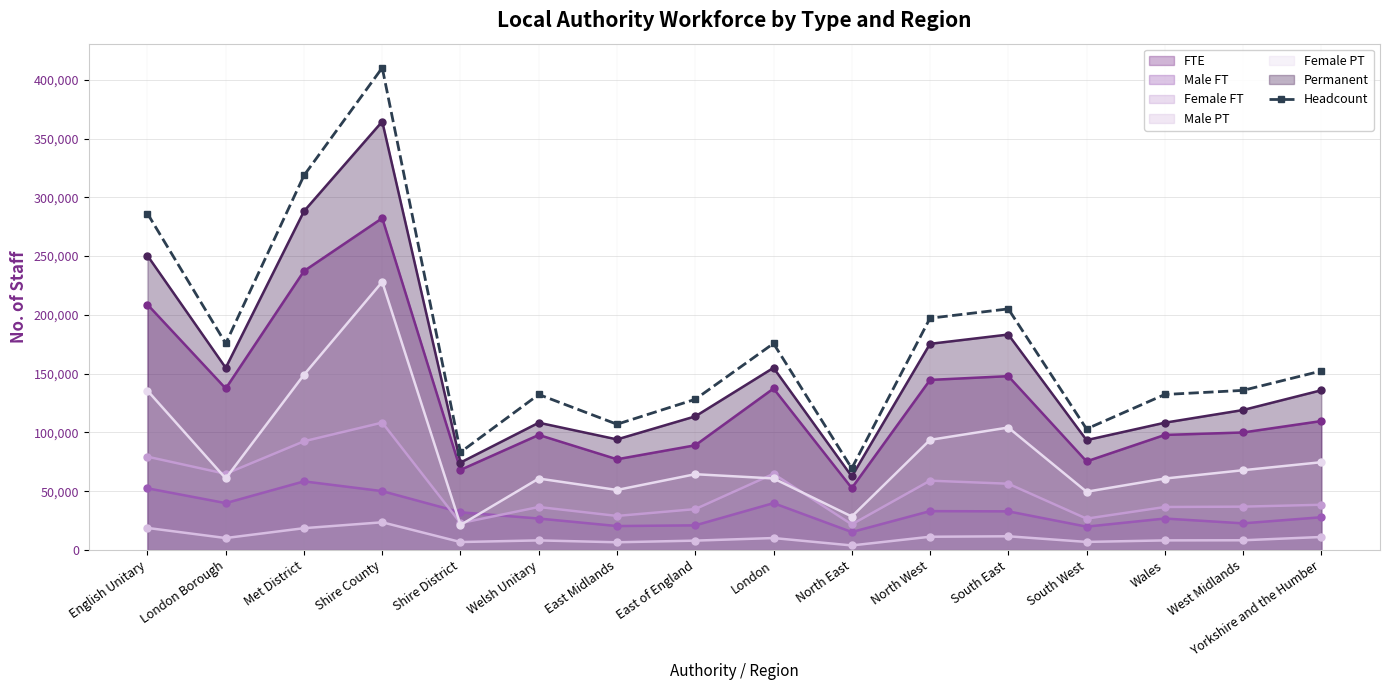

Where is the first local minimum?

London Borough